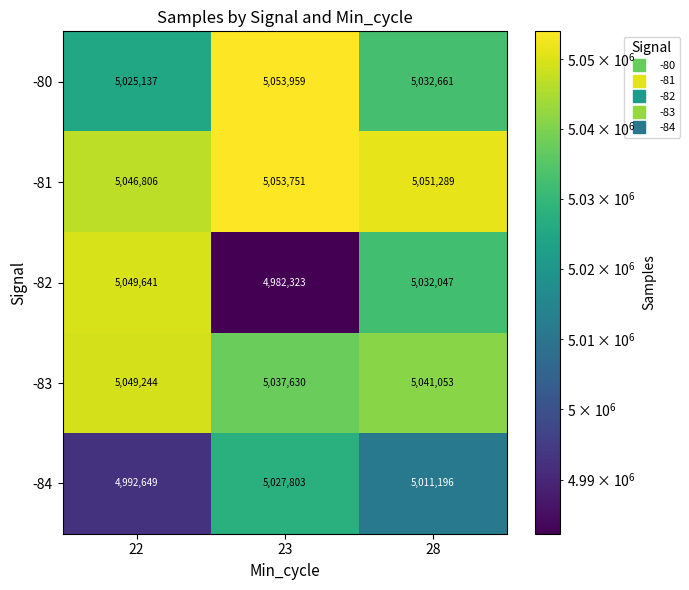

Which series has the widest spread of values?

-82